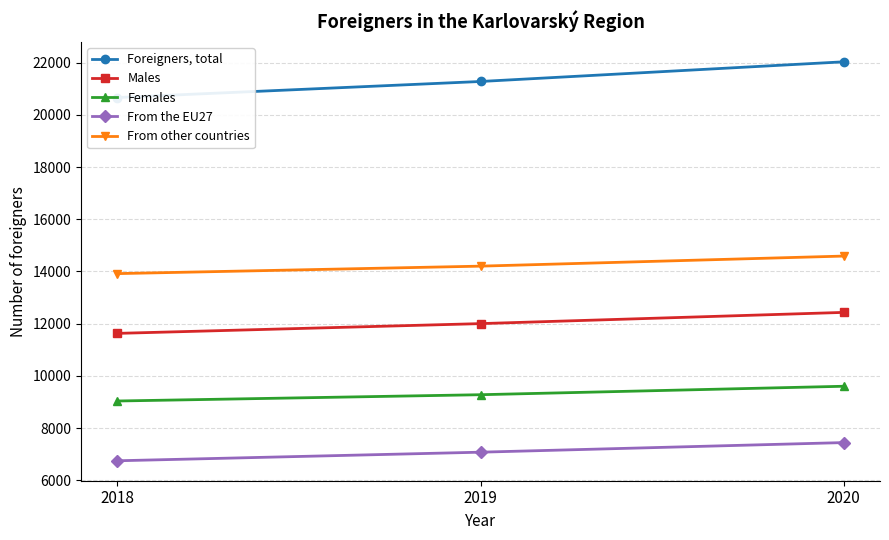

Rank the series at 2018 from highest to lowest value.

Foreigners, total, From other countries, Males, Females, From the EU27